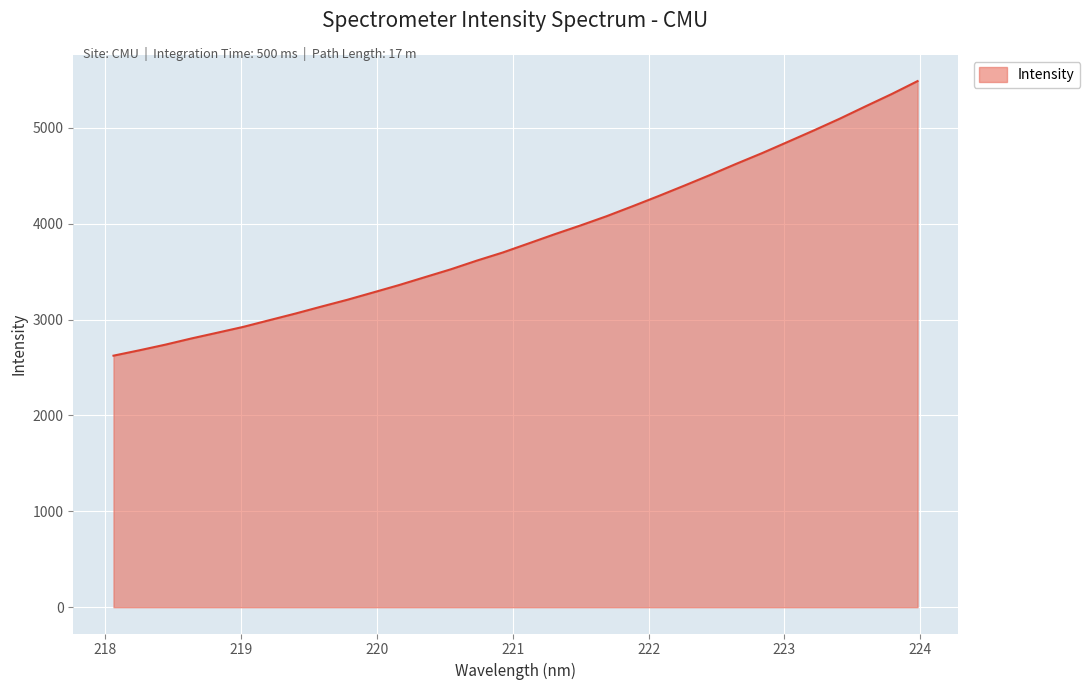

What is the sum of all values?

123448.5